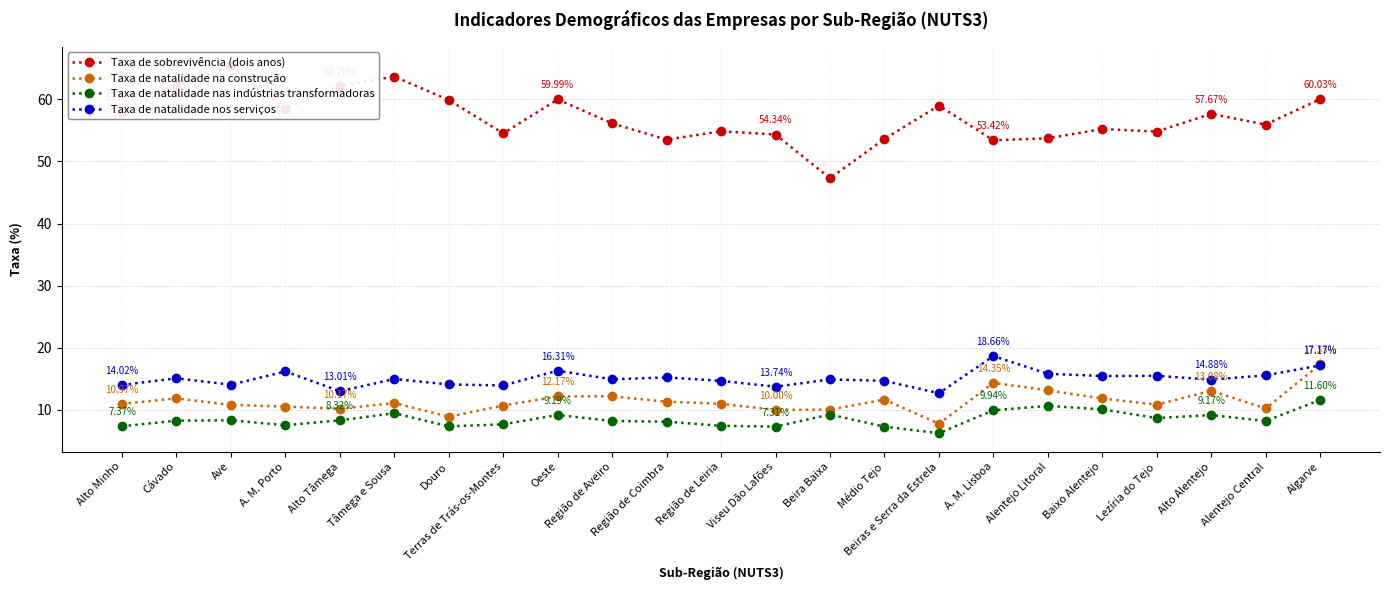

At which label does Taxa de natalidade nos serviços first exceed 14?

Alto Minho